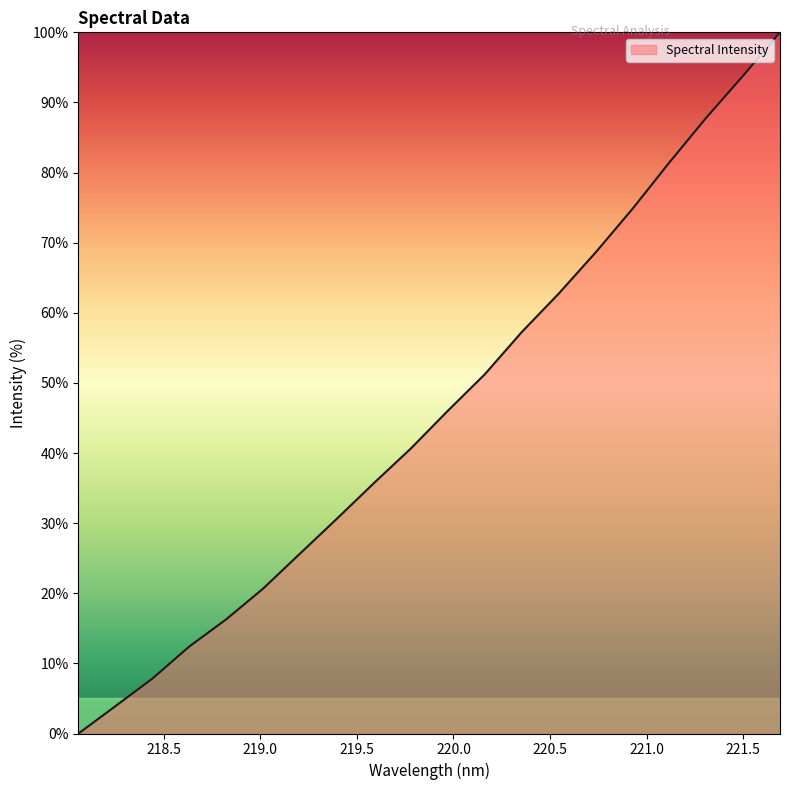

How many categories are shown in the chart?

20